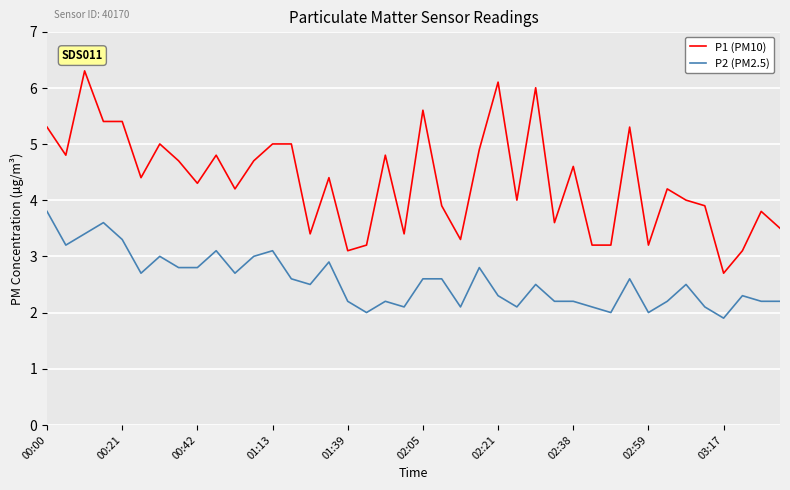

What is the highest value of the P1 (PM10) series?

6.3